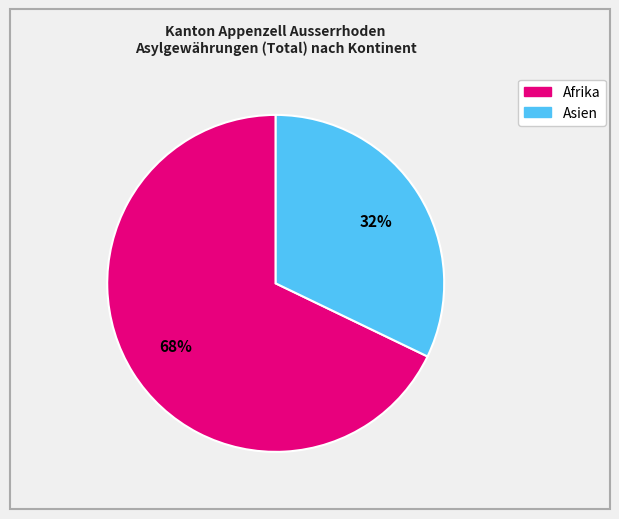

Is there a majority slice in this chart?

Yes